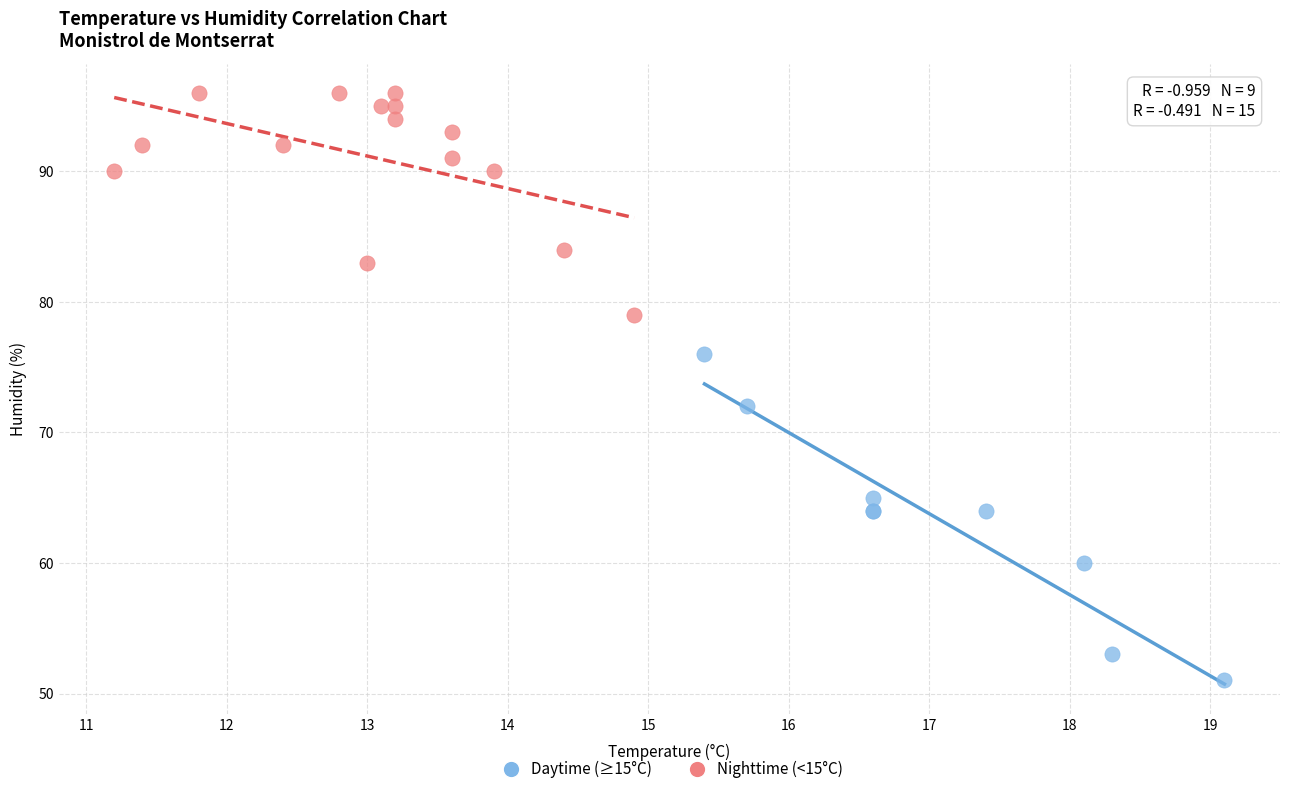

Which series contains the lowest Y value?

Daytime (≥15°C)